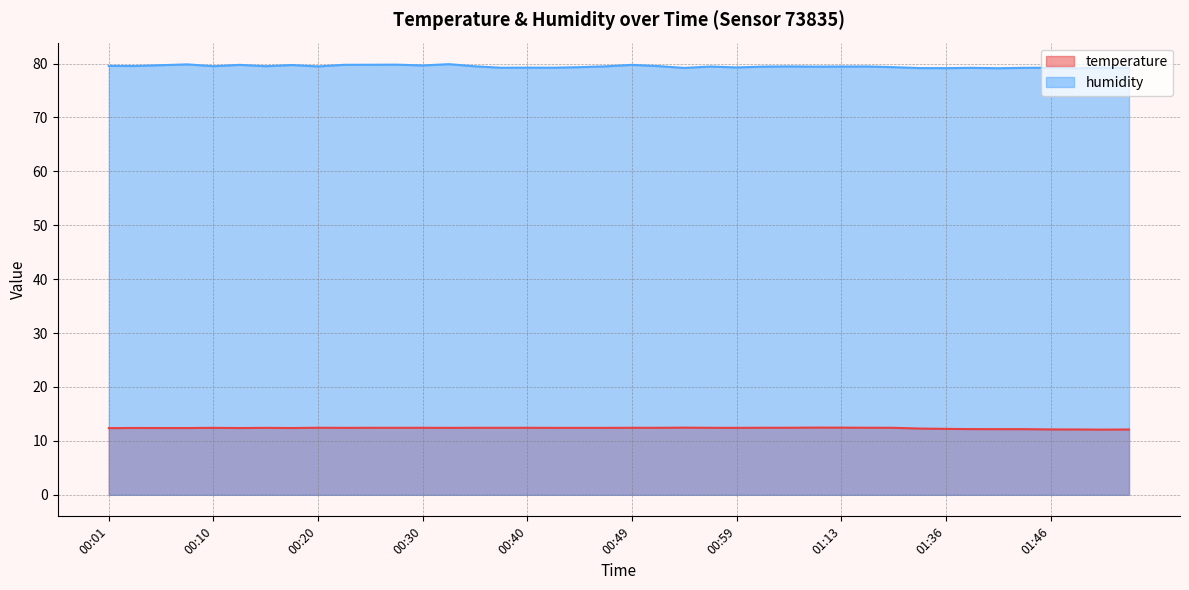

Where is the first local maximum for temperature?

00:03